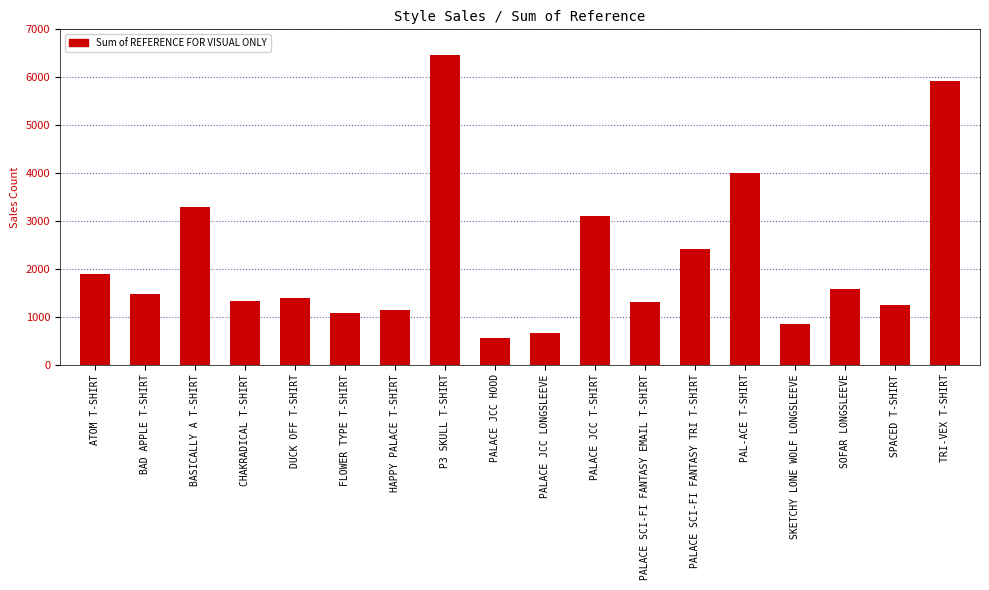

At which category does the chart reach its minimum across all series?

PALACE JCC HOOD